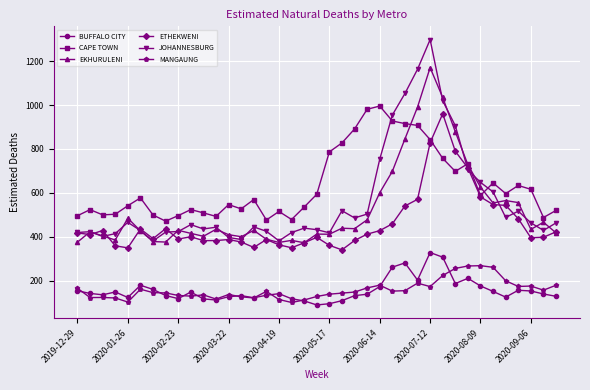

True or false: BUFFALO CITY and JOHANNESBURG cross at least once.

False